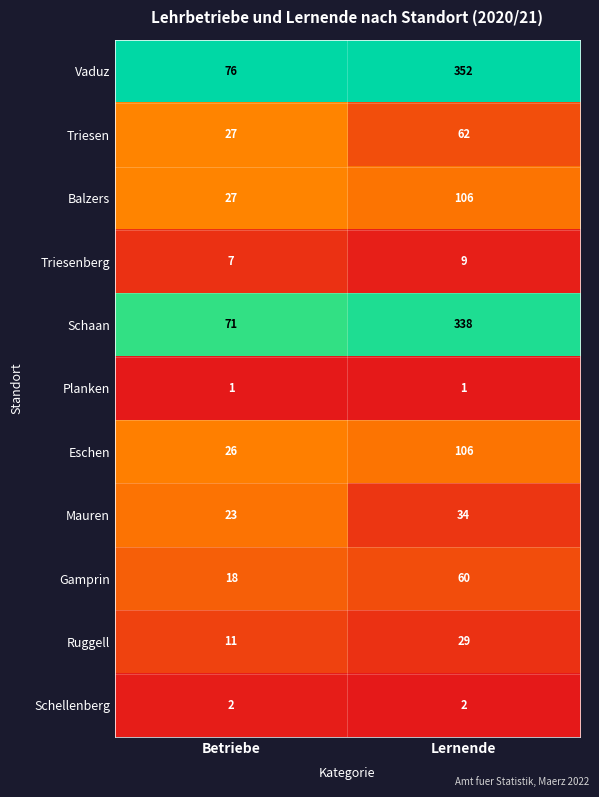

Is it true that Eschen equals 26 at Betriebe?

True